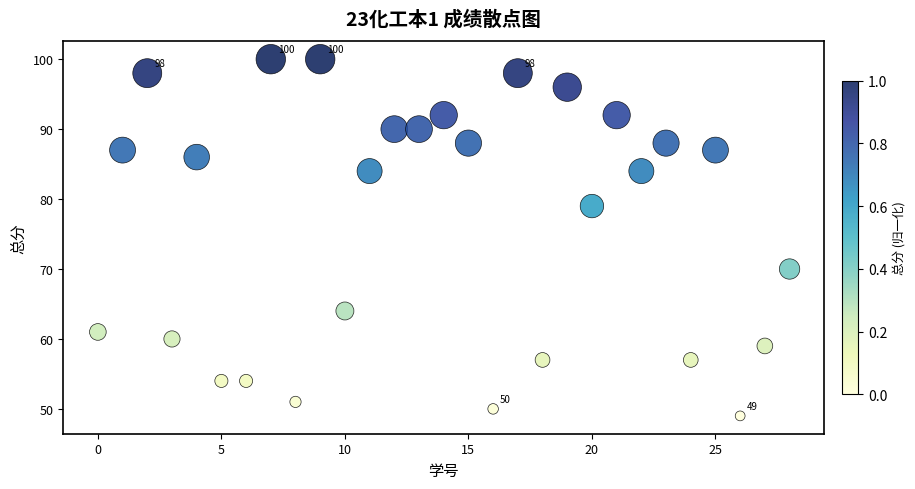

What Y value in the scatter plot is closest to 74?

70